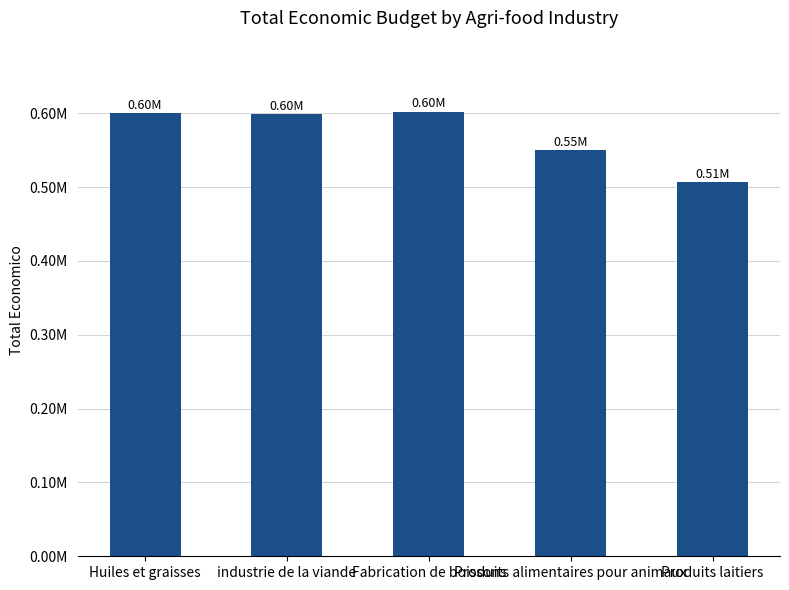

True or false: the data shows 598909.0 at industrie de la viande.

True